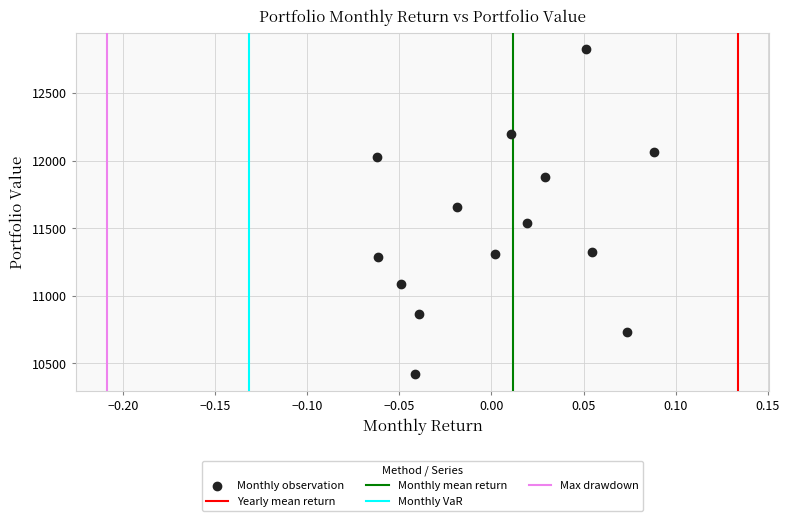

What is the range of Y values (max minus min)?

2403.1